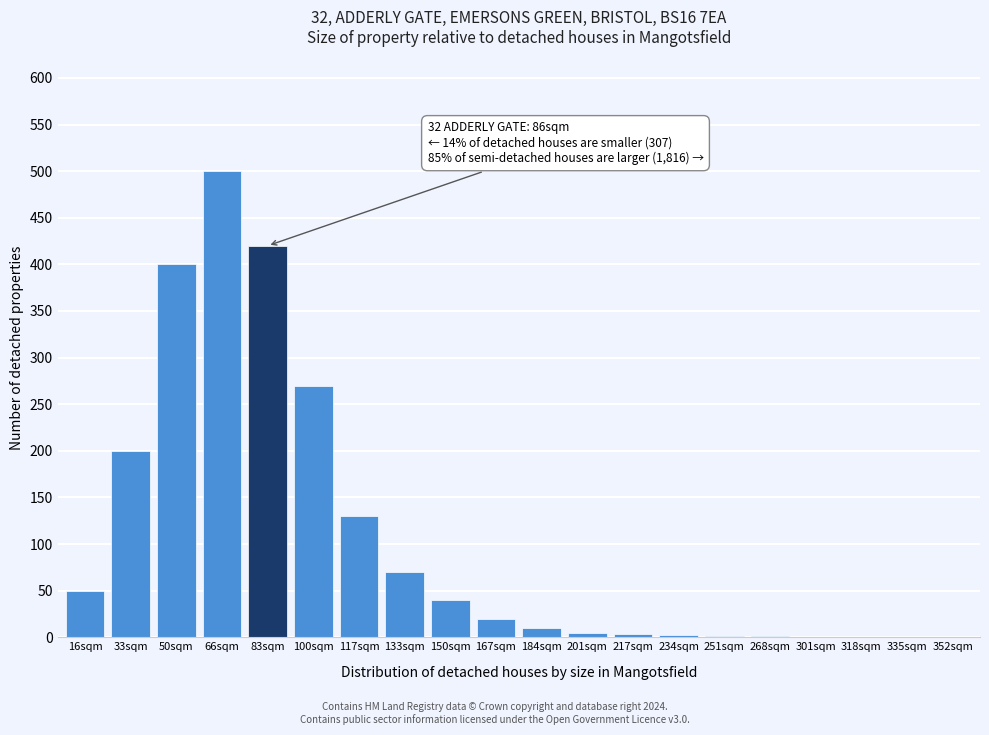

What is the change in value from 117sqm to 301sqm?

-130